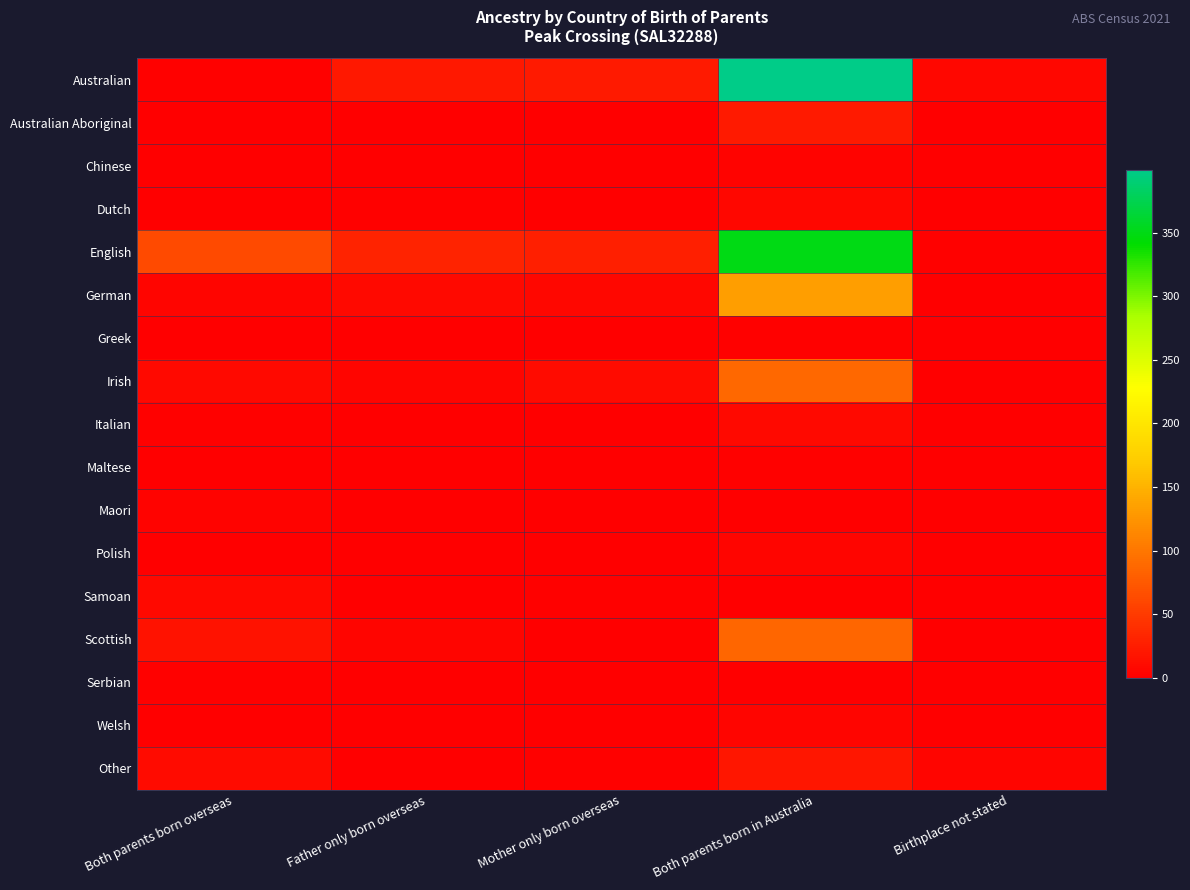

What is the spread (max minus min) of values at Father only born overseas?

30